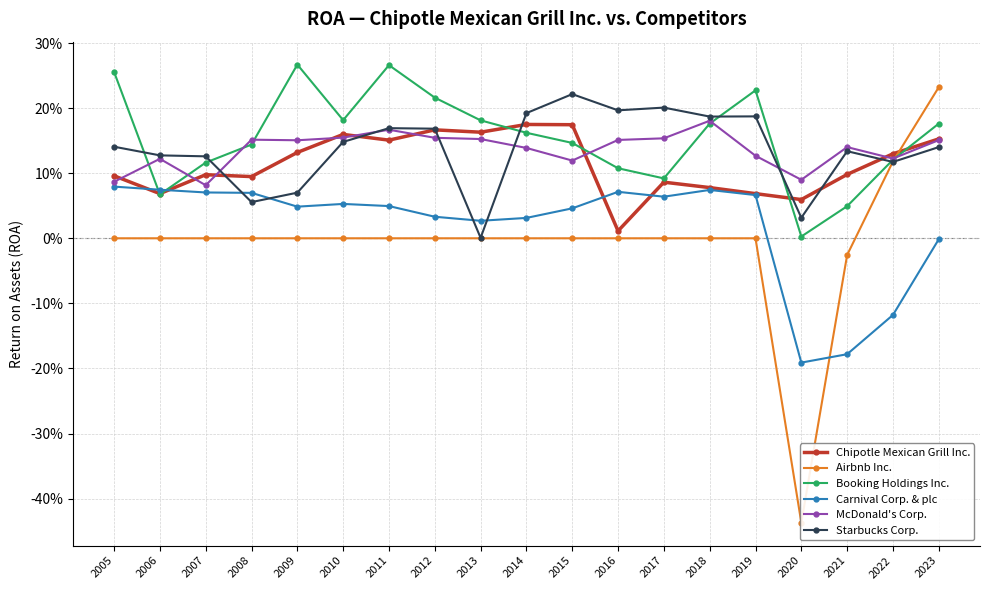

Rank the series by their maximum value, from highest to lowest.

Booking Holdings Inc., Airbnb Inc., Starbucks Corp., McDonald's Corp., Chipotle Mexican Grill Inc., Carnival Corp. & plc